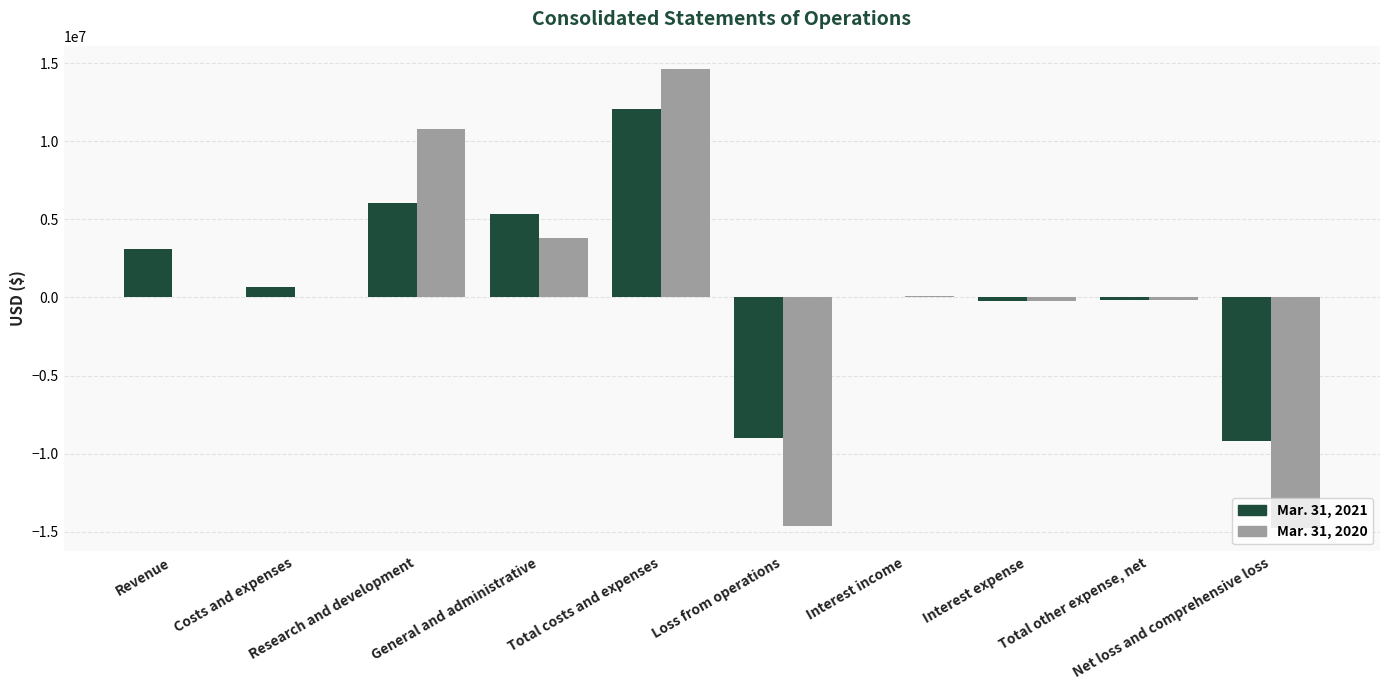

Between Total costs and expenses and General and administrative, which is larger?

Total costs and expenses